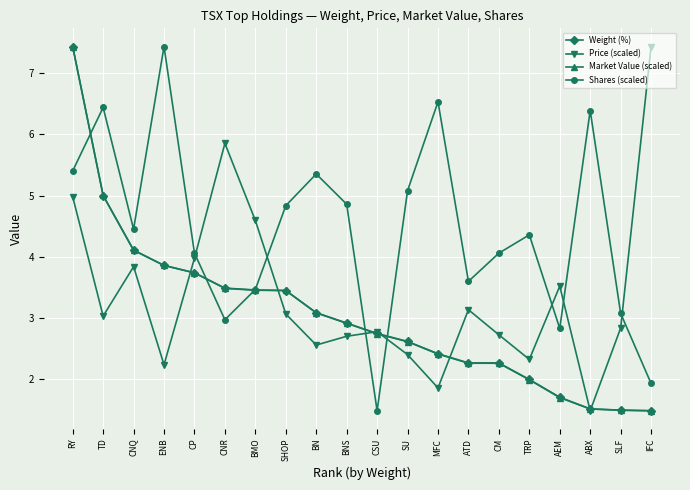

How many data points in Shares (scaled) are above 4?

13